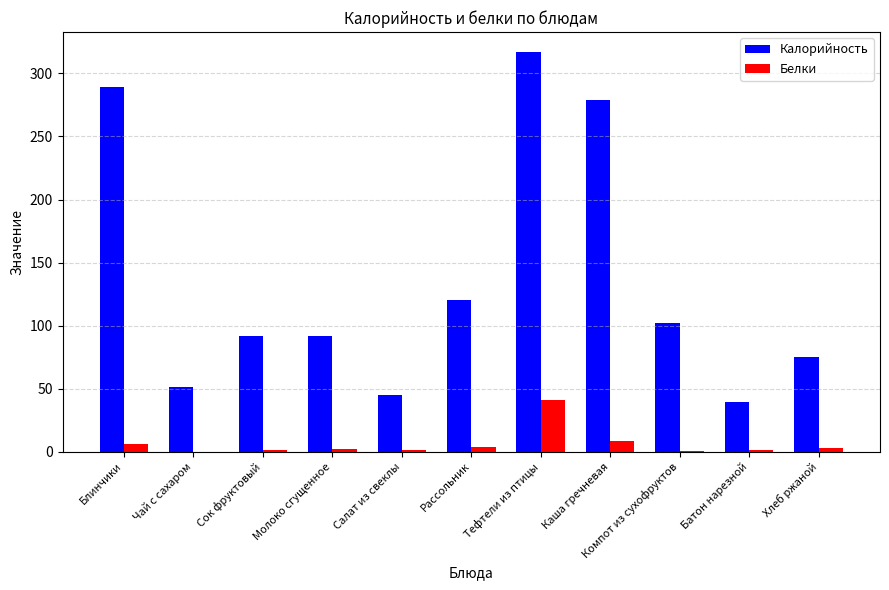

Between Сок фруктовый and Рассольник, which series saw the biggest shift?

Калорийность